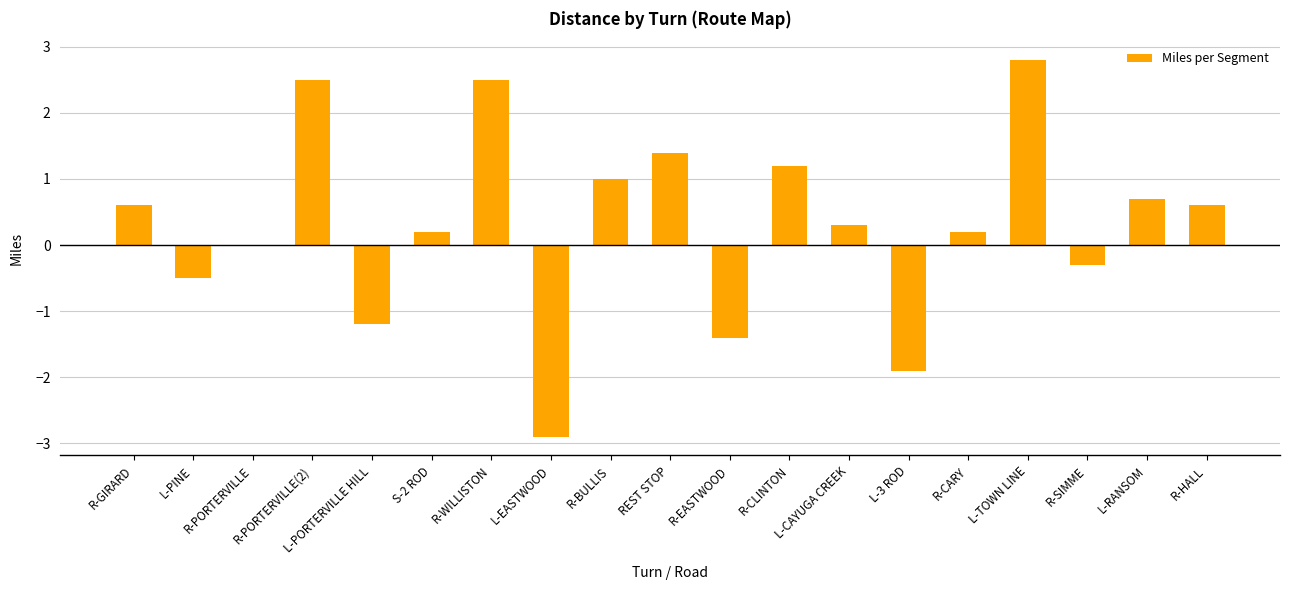

What is the sum of all values?

5.8